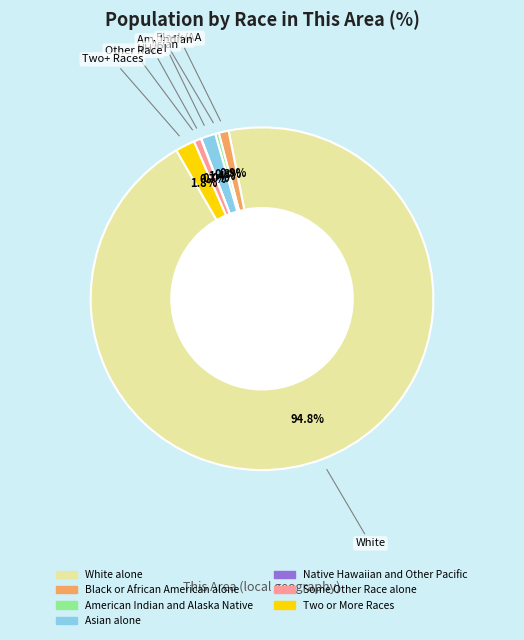

To the nearest percent, what portion does Some Other Race alone represent?

1%